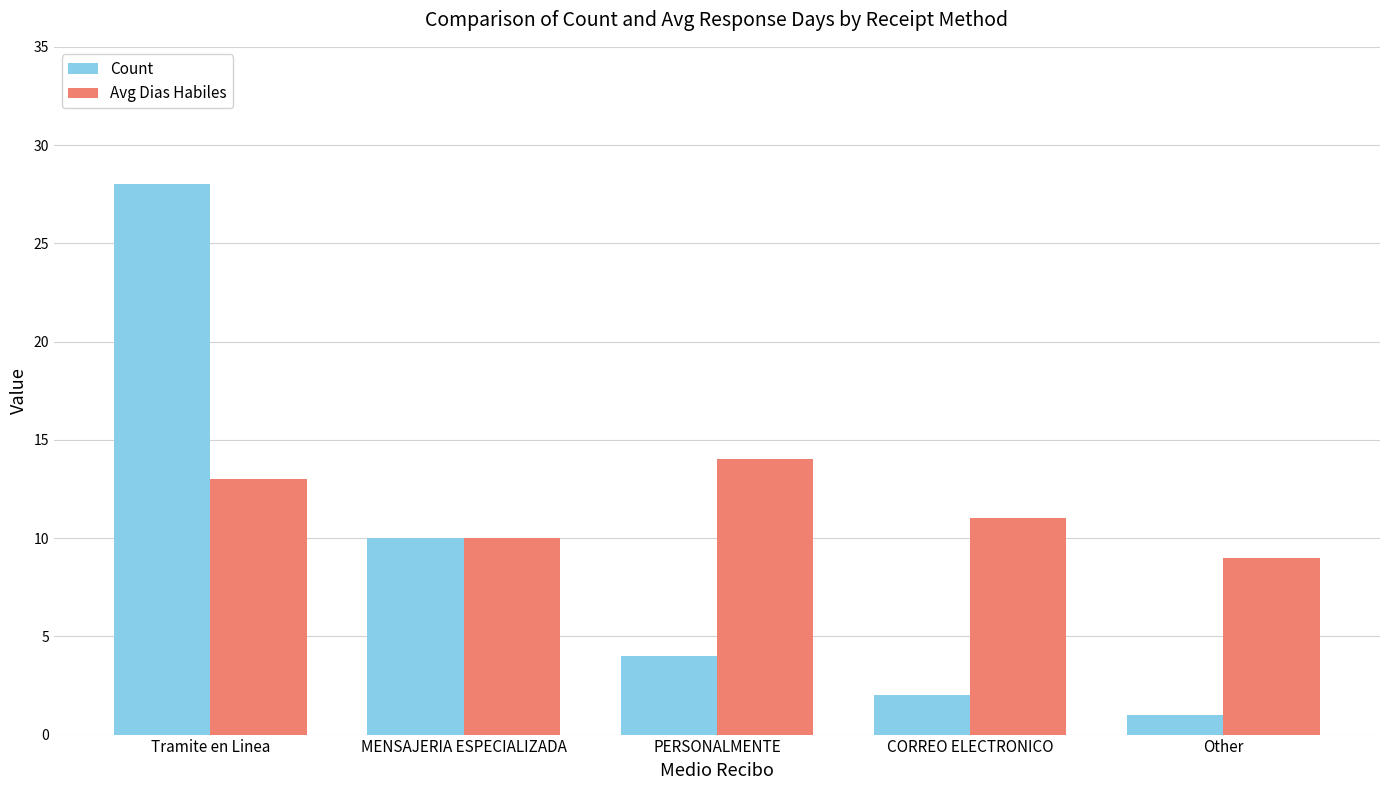

At which category does the chart reach its minimum across all series?

Other